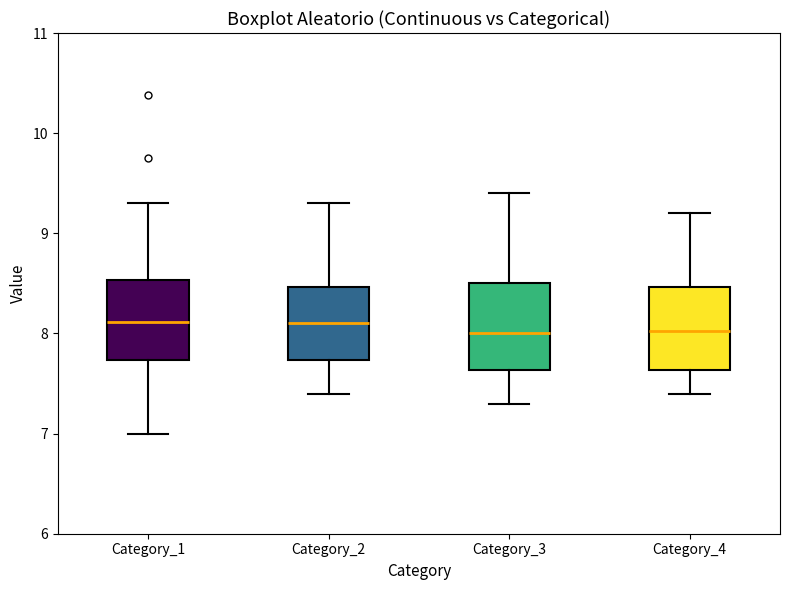

Where does the median line of the box for Category_1 sit on the y-axis? The values are not printed on the chart, so give them approximately, as read against the axis.

8.1